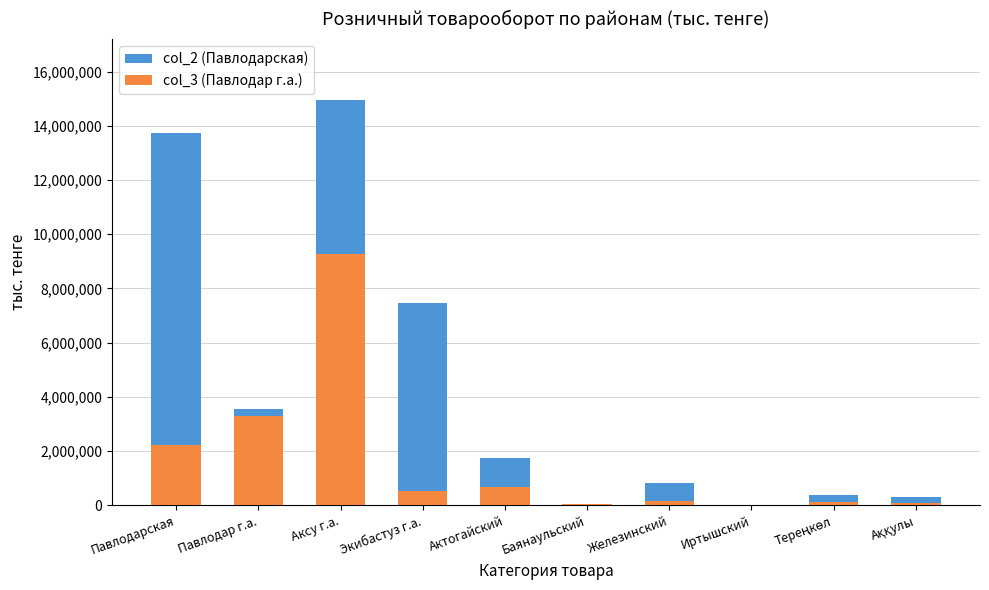

What is the greatest value displayed?

14951364